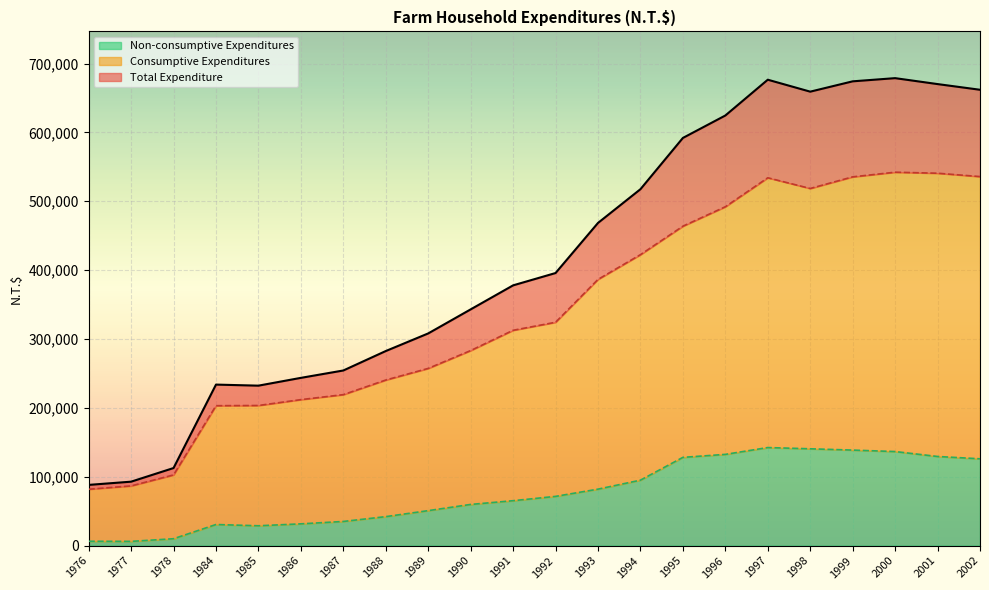

True or false: Consumptive Expenditures and Non-consumptive Expenditures cross at least once.

False